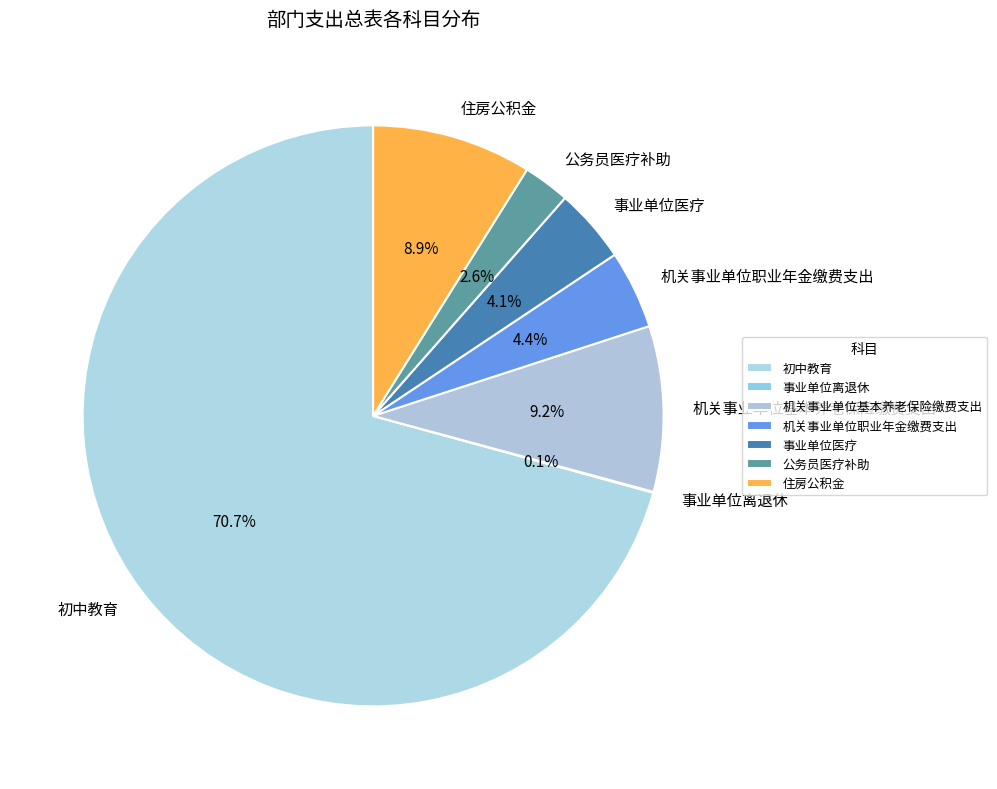

Is there a majority slice in this chart?

Yes